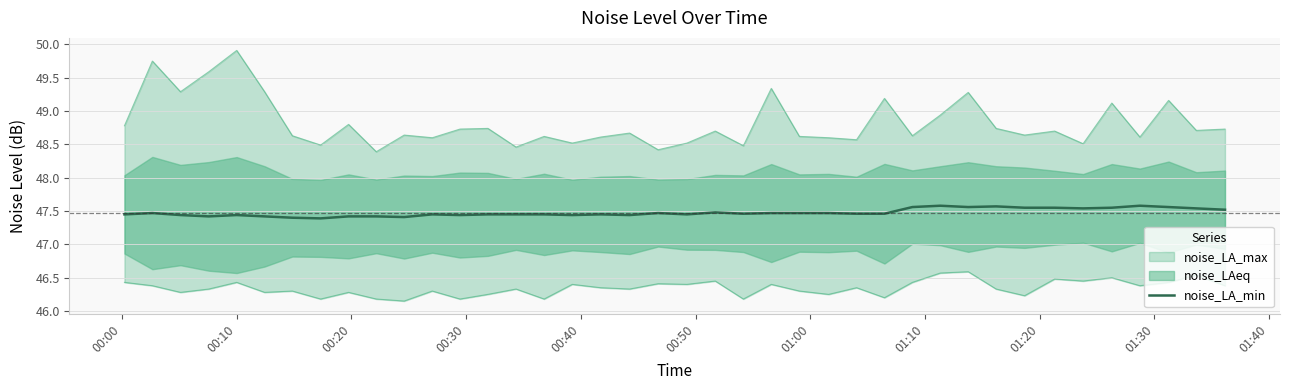

What is the lowest value of the noise_LA_min series?

47.4